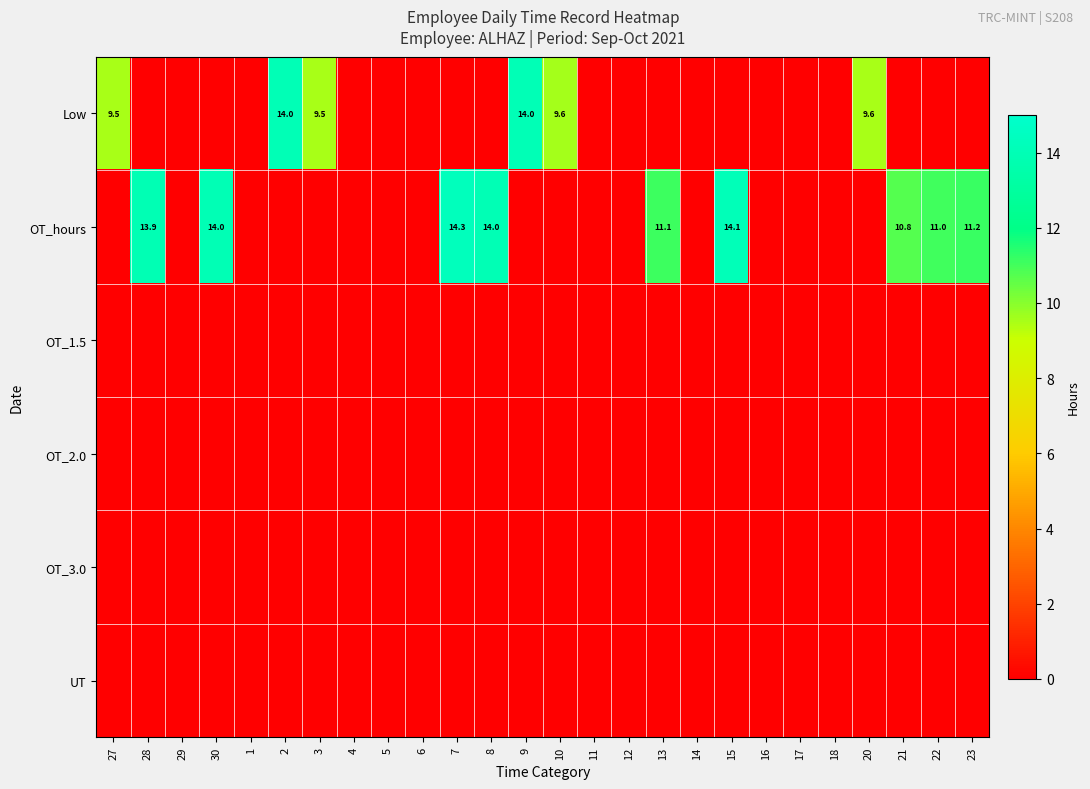

At which label is OT_2.0 closest to 0?

27